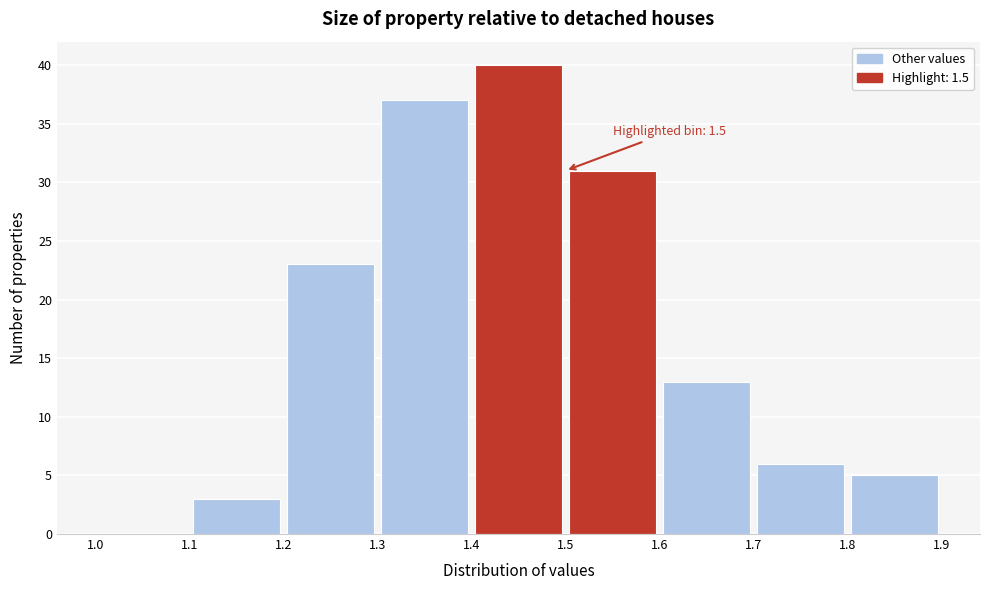

Which range on the x-axis has the tallest bar?

1.4 to 1.5